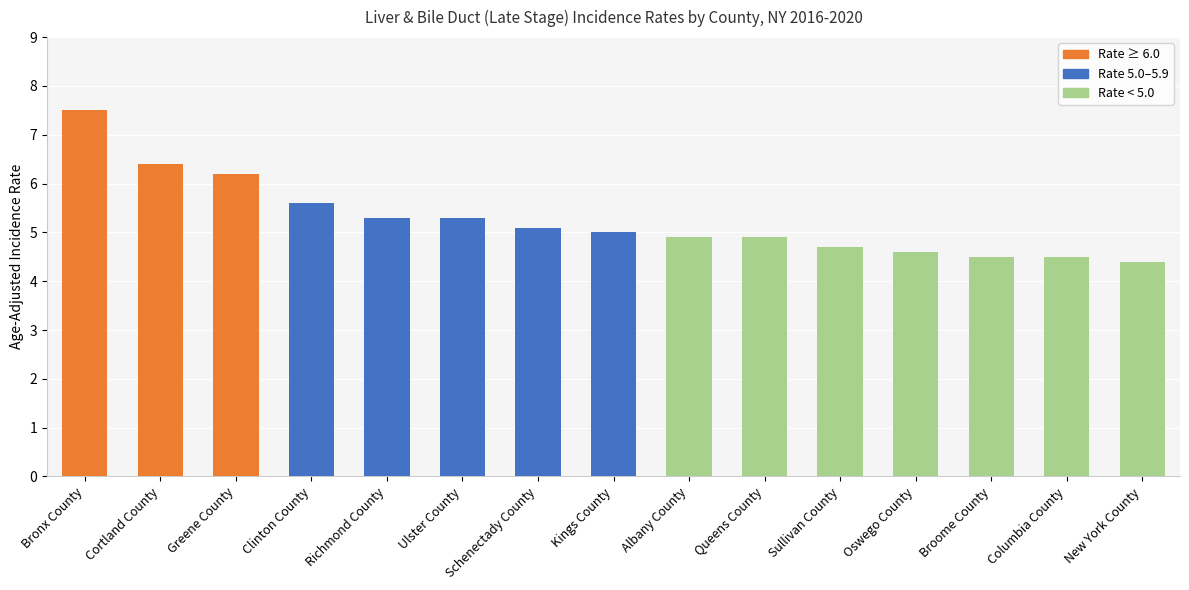

How many data points are less than 5?

7